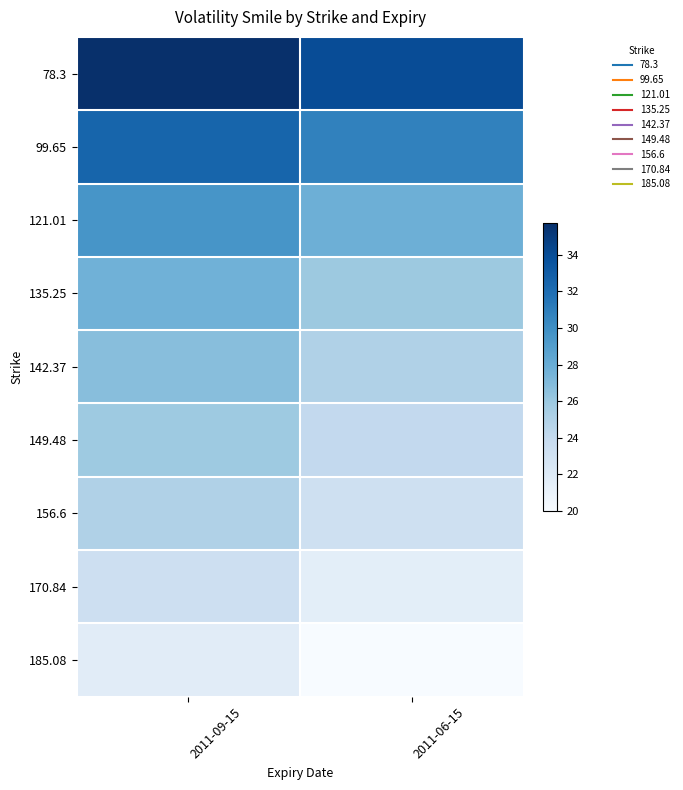

At how many categories does at least one series exceed 26?

2